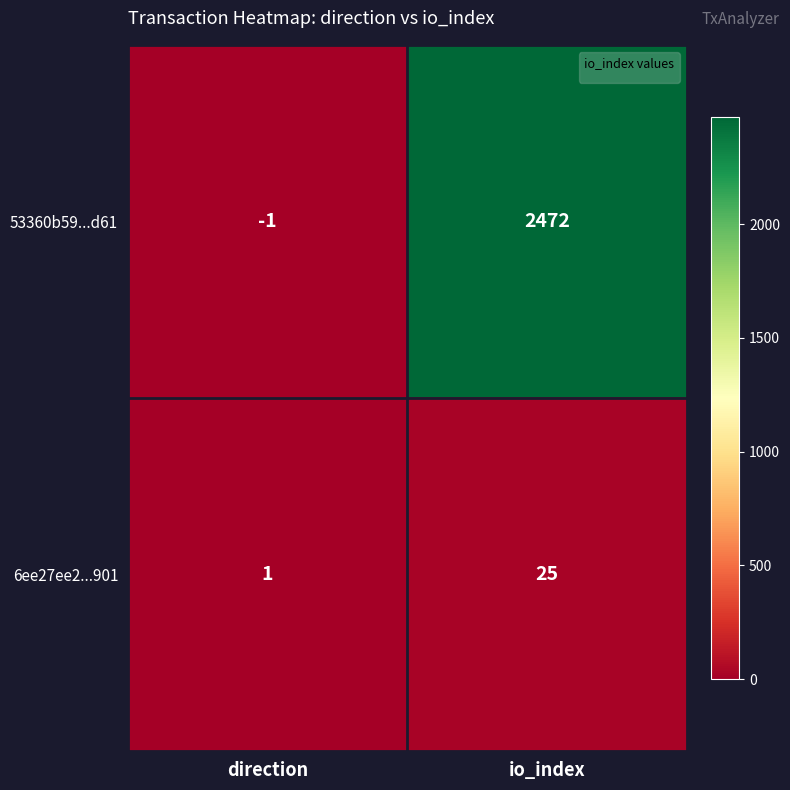

Read the 53360b59...d61 value at io_index.

2472